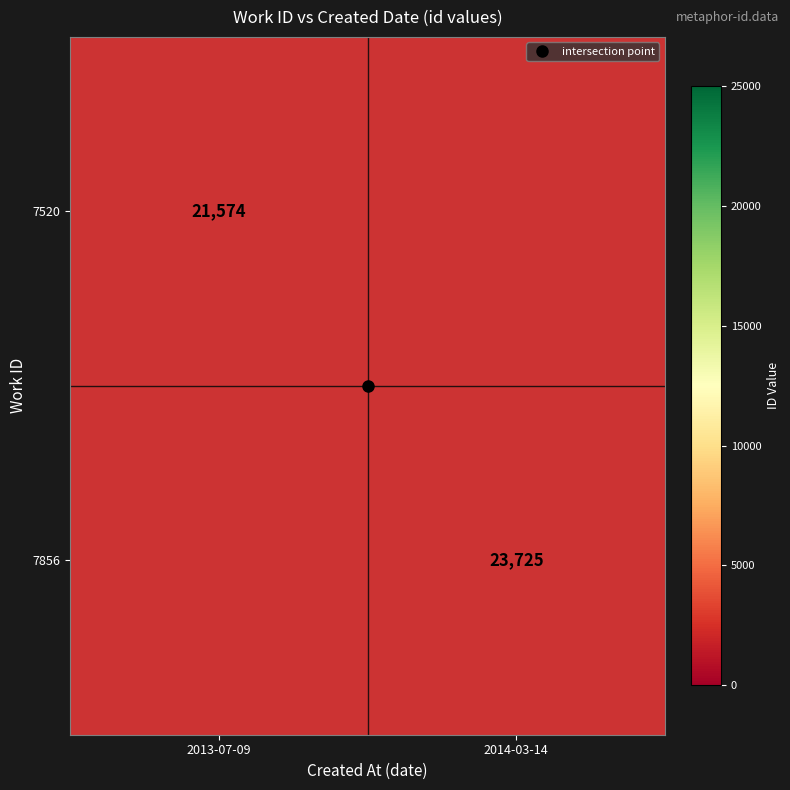

What is the minimum value for 7520?

21574.0